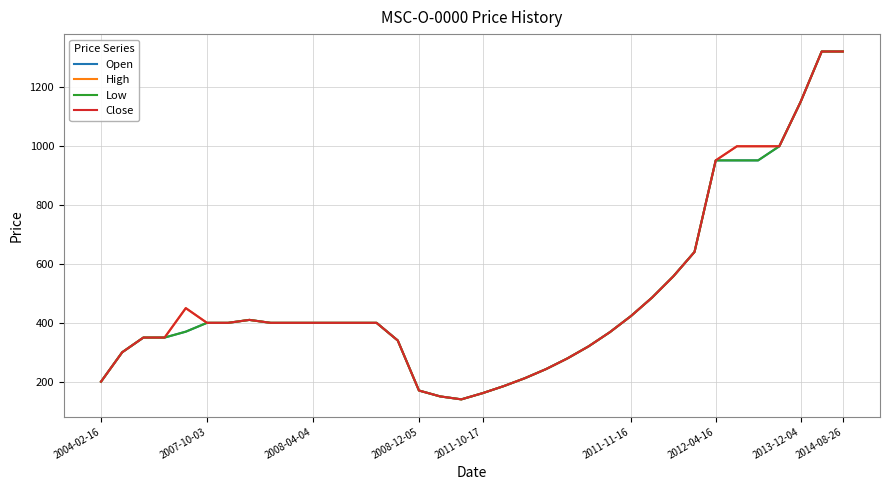

Does the chart have visible grid lines?

Yes